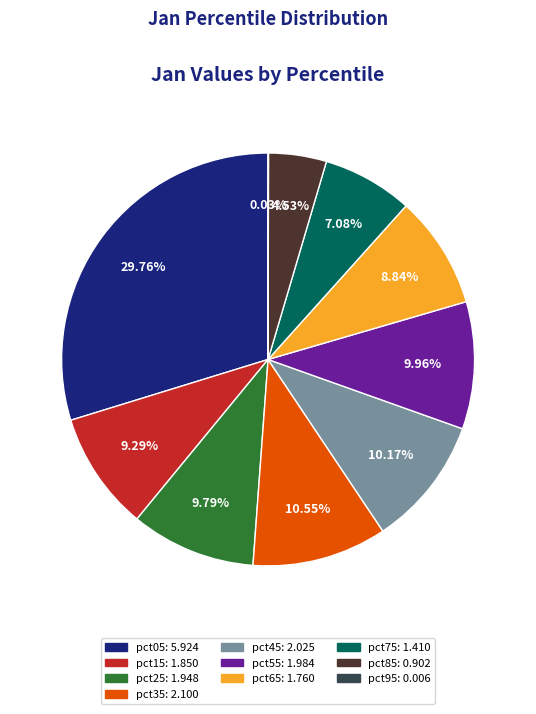

What percentage is the pct35 slice, to the nearest percent?

11%